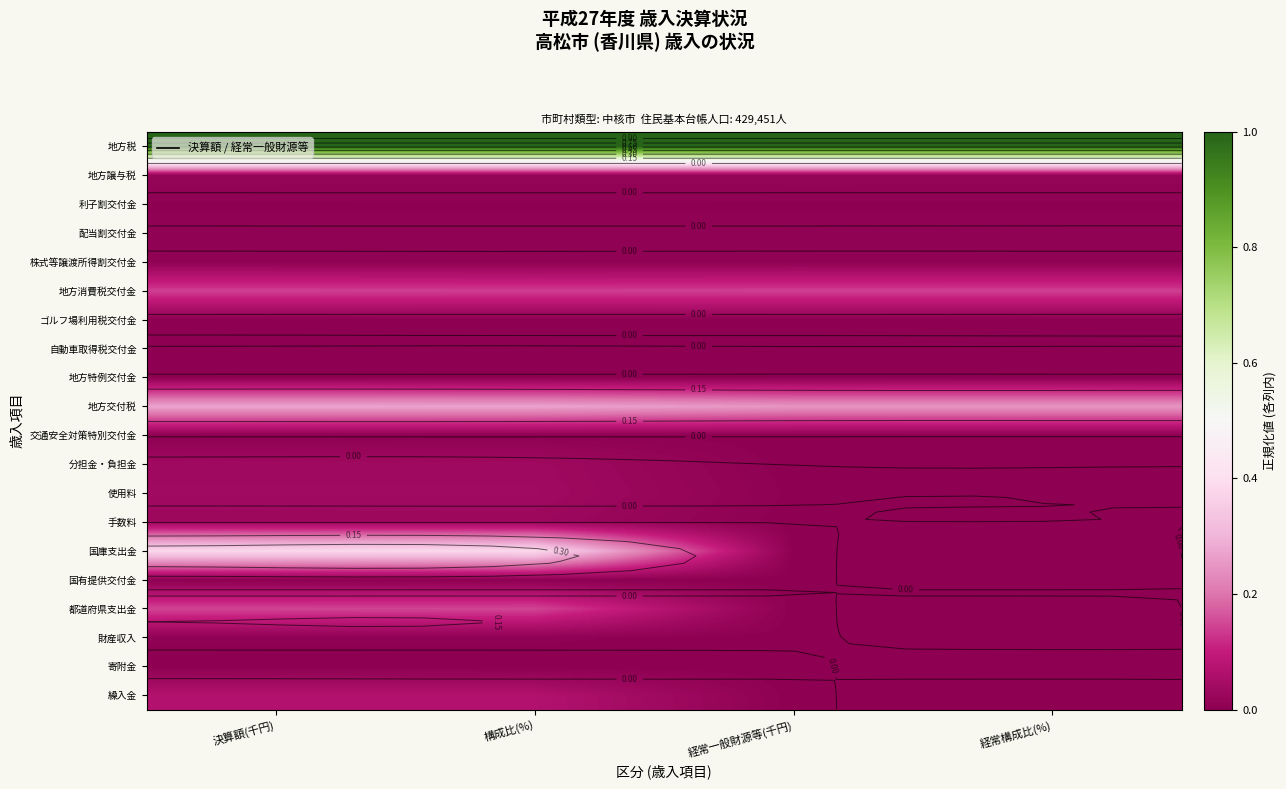

True or false: 都道府県支出金 has a value of 0.0 at 経常構成比(%).

True